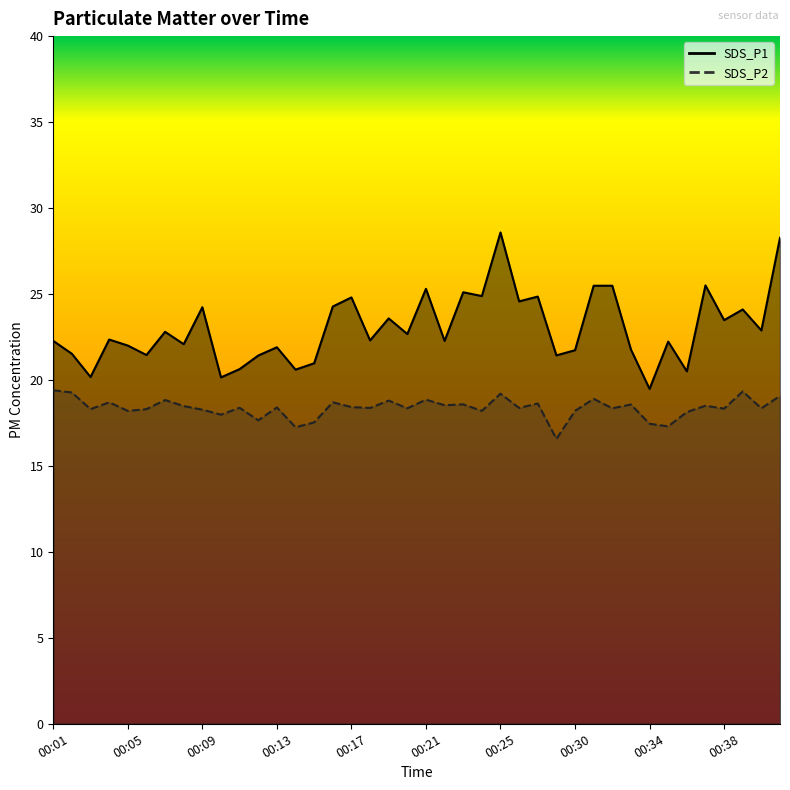

At which label does SDS_P1 first exceed 22?

00:01